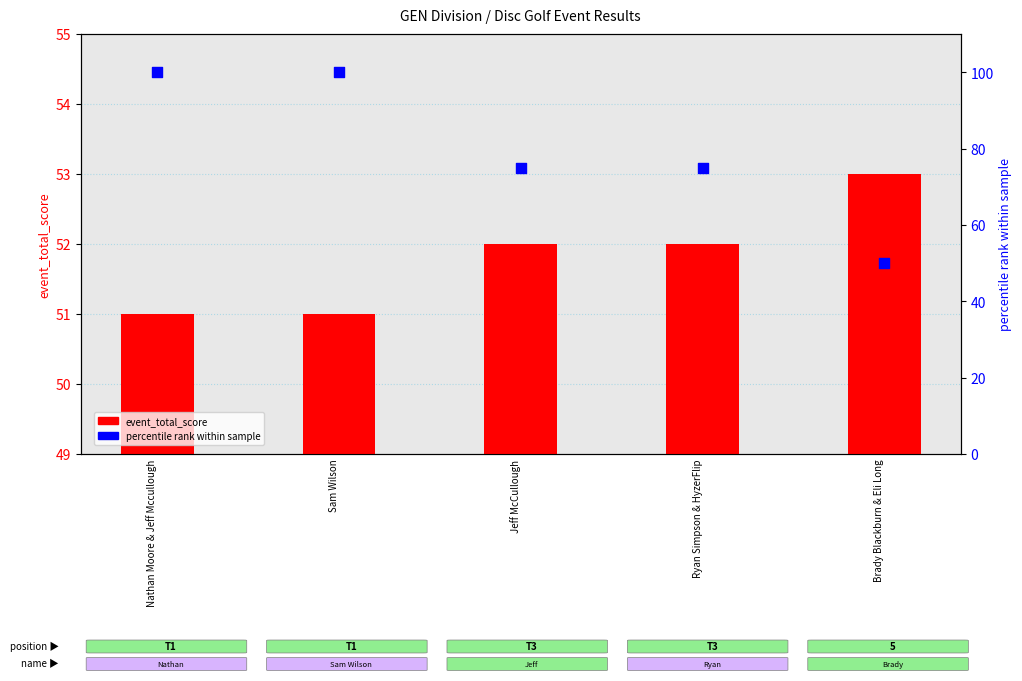

At how many categories does at least one series exceed 11?

5